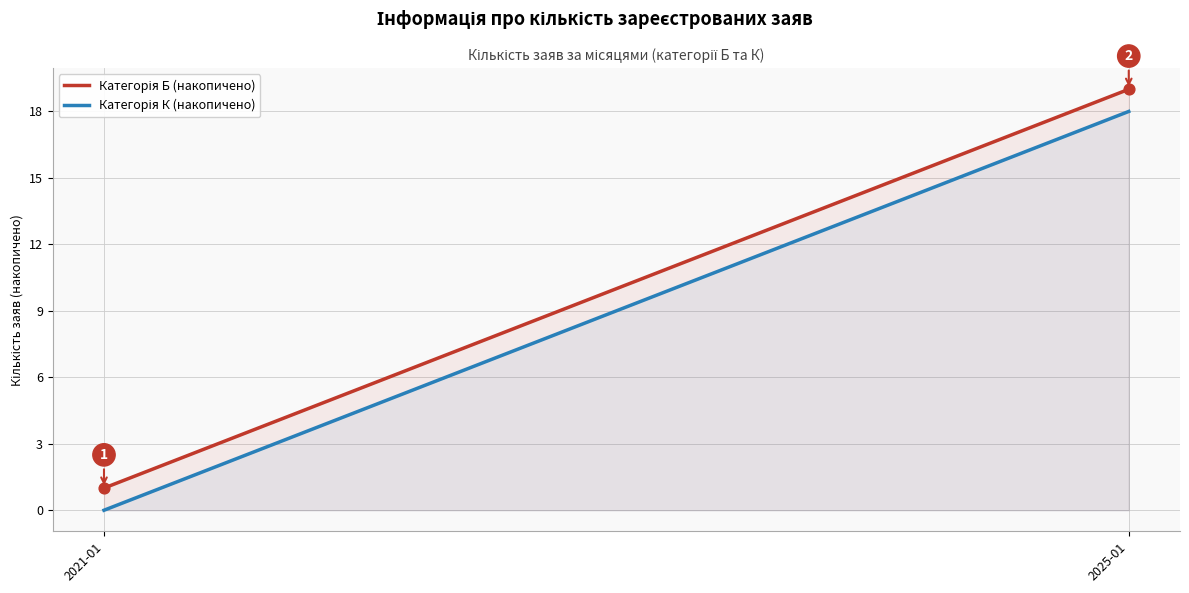

Is the value of Категорія К (накопичено) at 2025-01 greater than the value of Категорія Б (накопичено) at 2021-01?

Yes